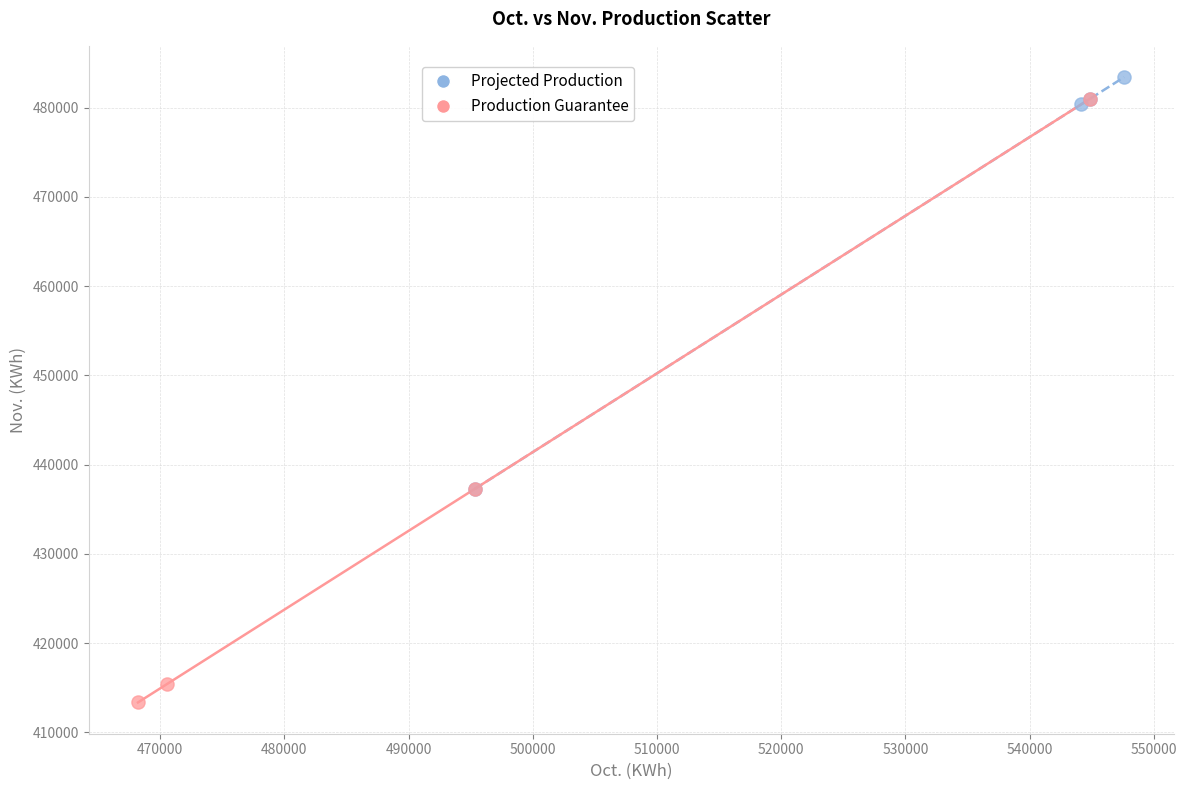

Which series reaches the minimum Y coordinate?

Production Guarantee